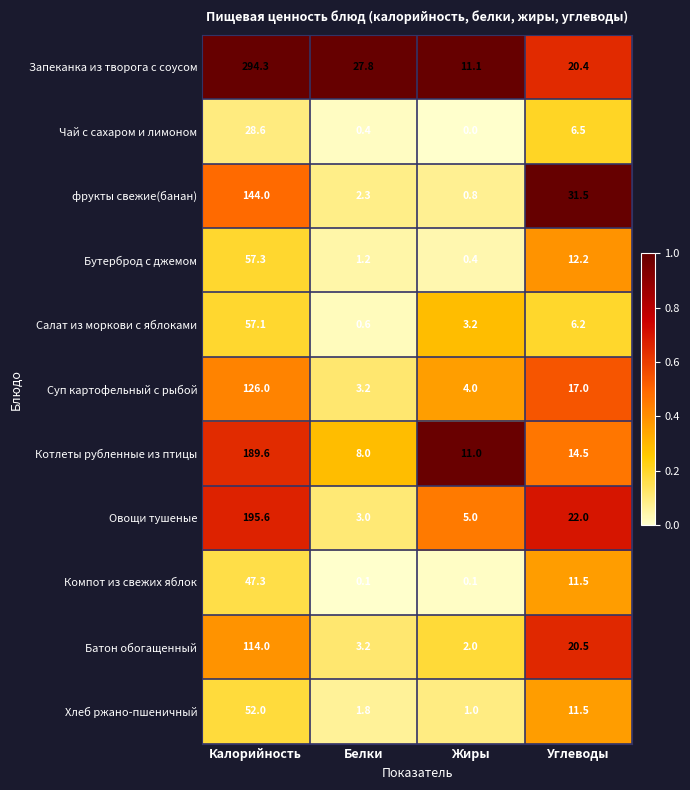

True or false: Чай с сахаром и лимоном has a value of 4.3 at Углеводы.

False